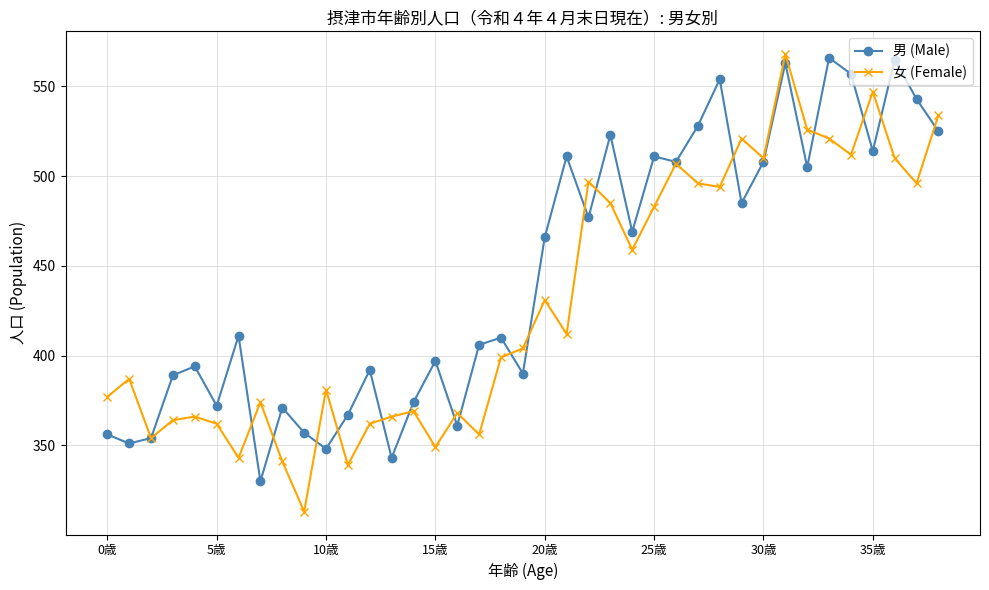

In 女 (Female), how many points are higher than both neighbors (excluding endpoints)?

12